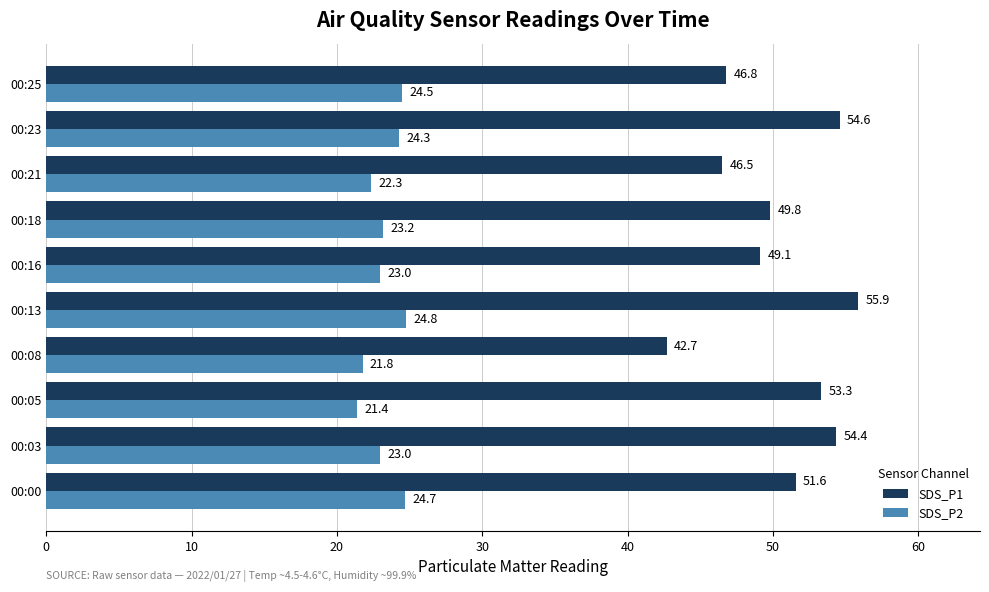

At which label is SDS_P1 closest to 49?

00:16